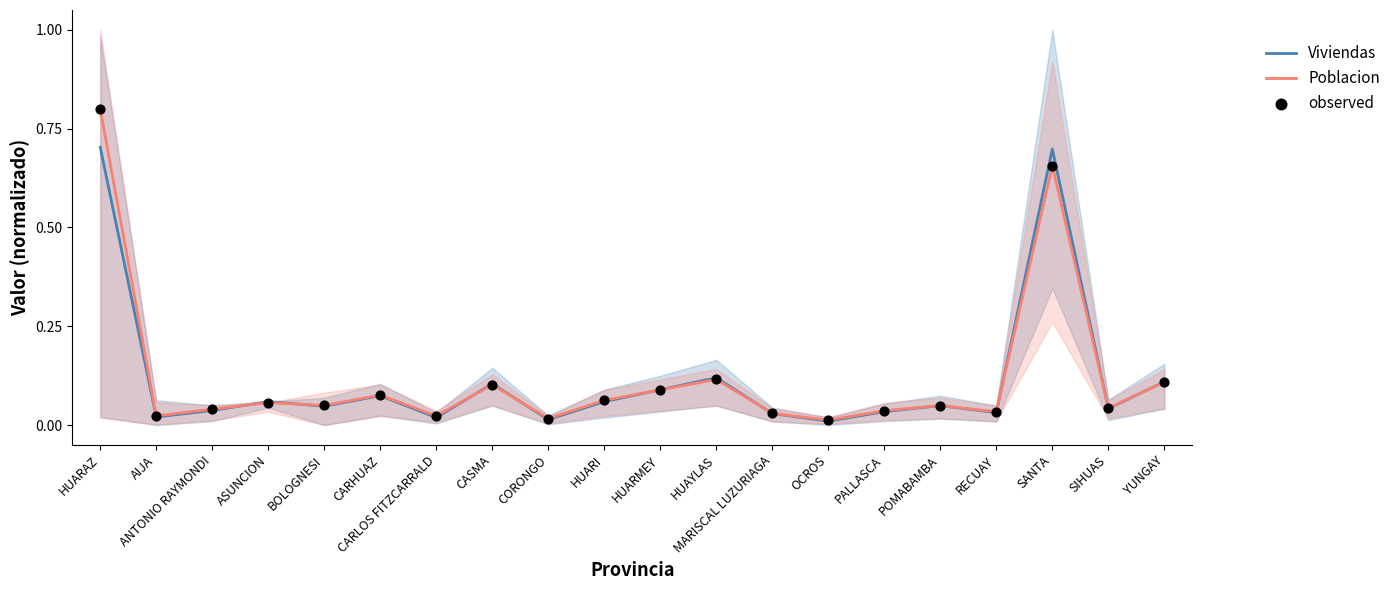

Is the value of Poblacion at HUARAZ greater than the value of observed at SIHUAS?

Yes